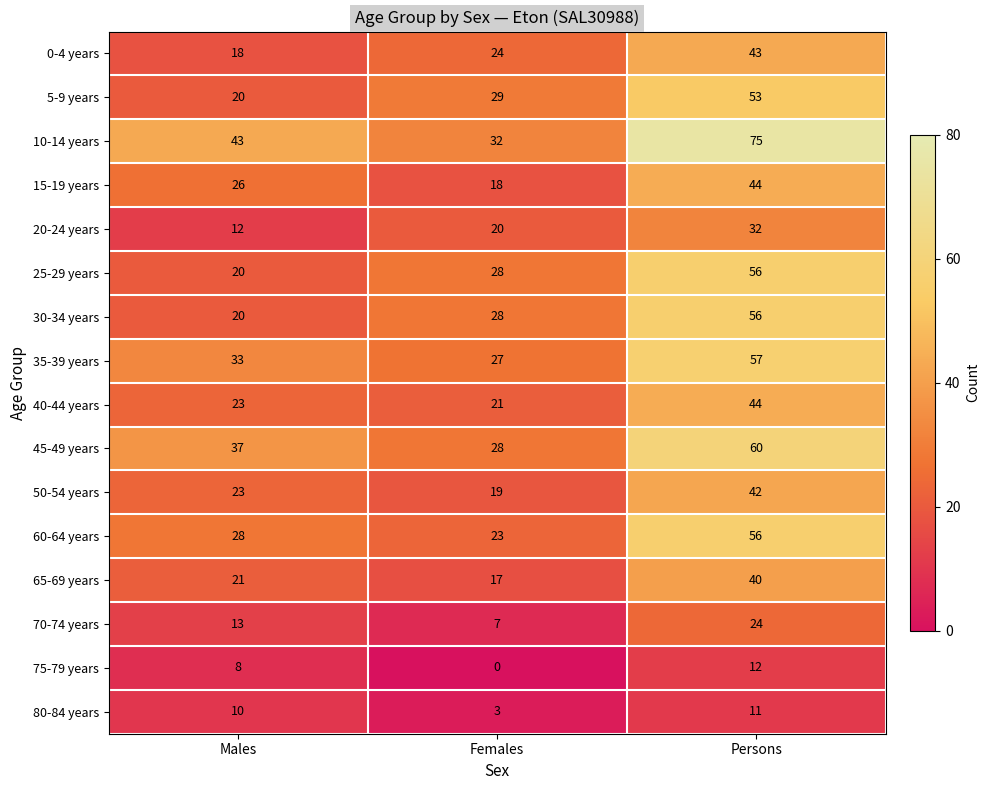

What is the difference between the highest and lowest values at Females?

32